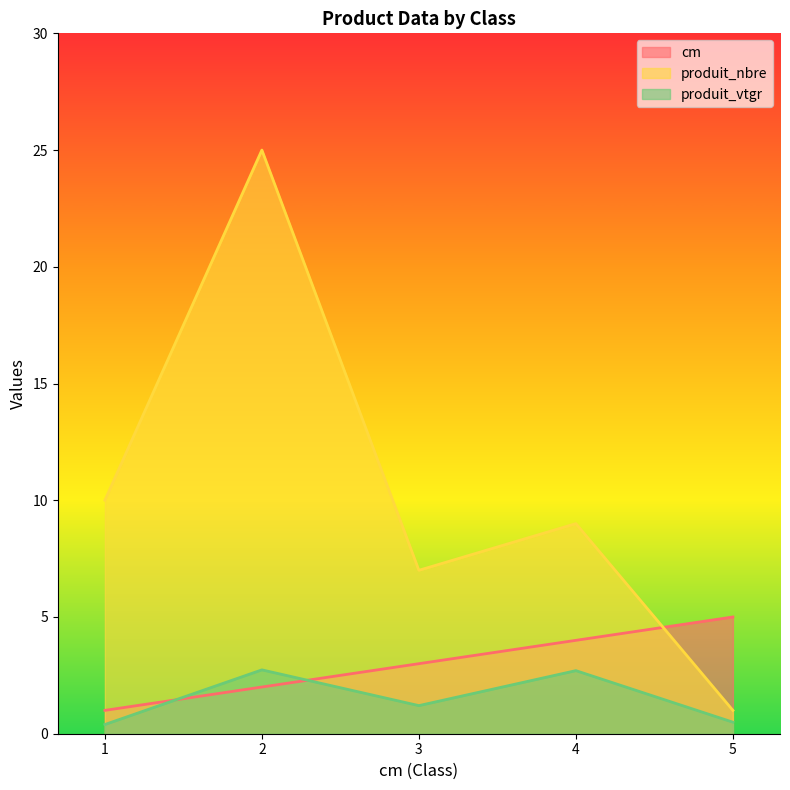

At which label does produit_vtgr first exceed 1?

2